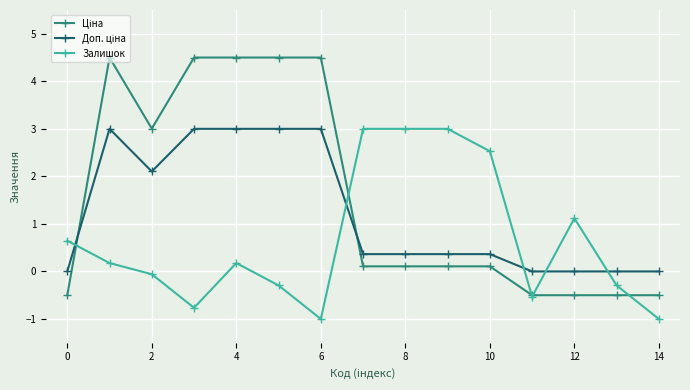

Is this an area chart (filled region under the line)?

No